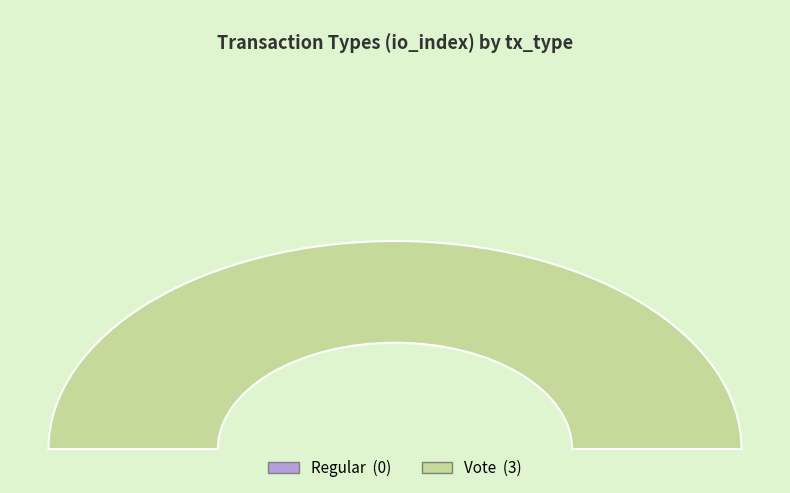

To the nearest percent, what is the difference between the Regular and Vote slice percentages?

100%